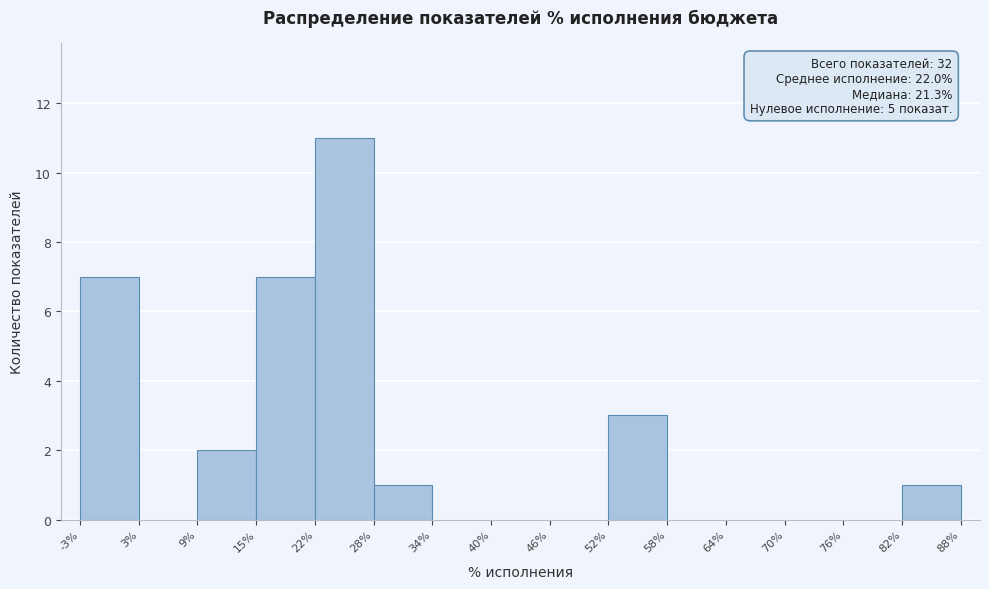

Which range on the x-axis has the tallest bar?

22% to 28%